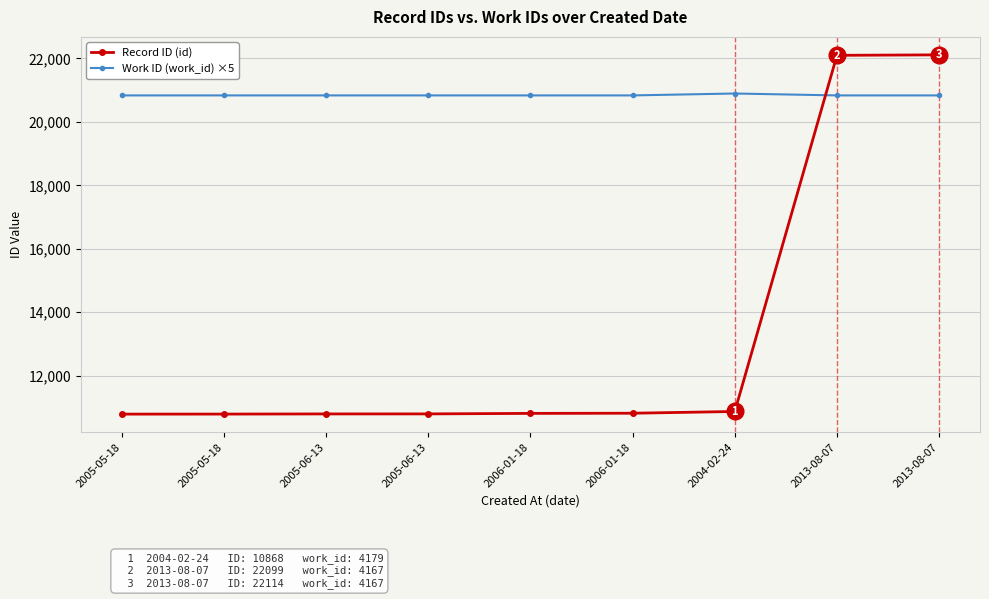

What is the highest value of the Work ID (work_id) ×5 series?

20895